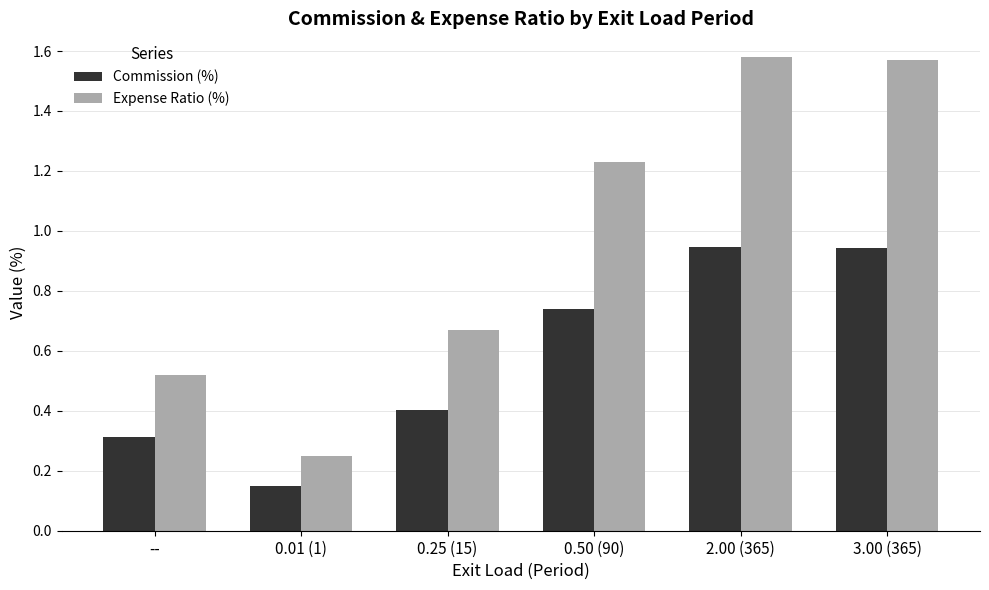

What is the sum of all Commission (%) values?

3.5